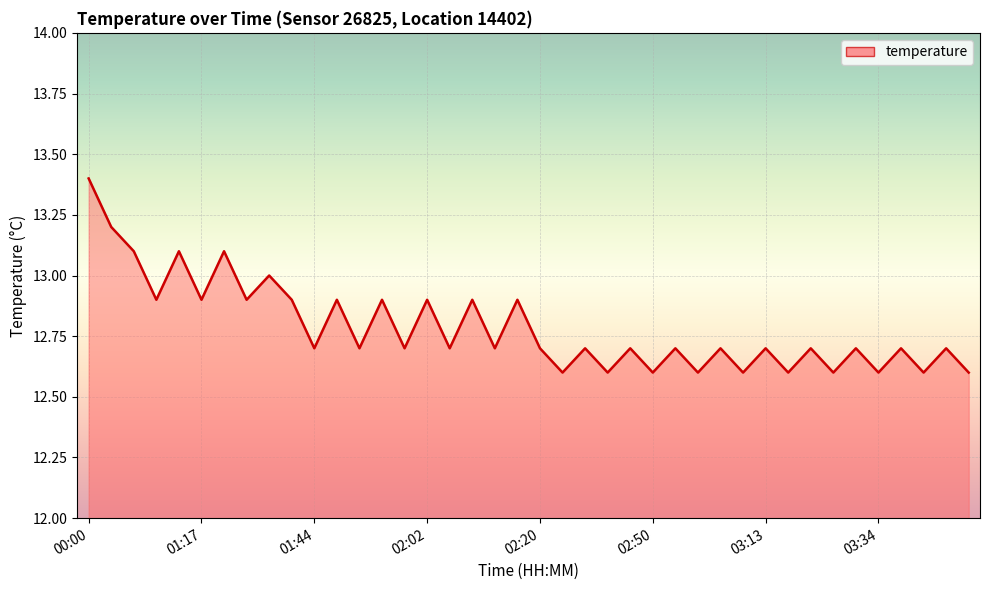

What is the greatest value displayed?

13.4